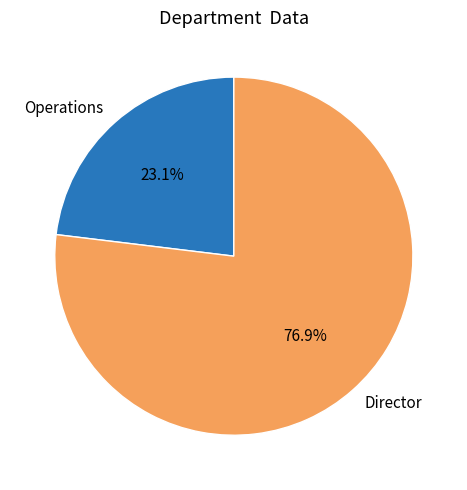

Count the number of slices in the pie.

2